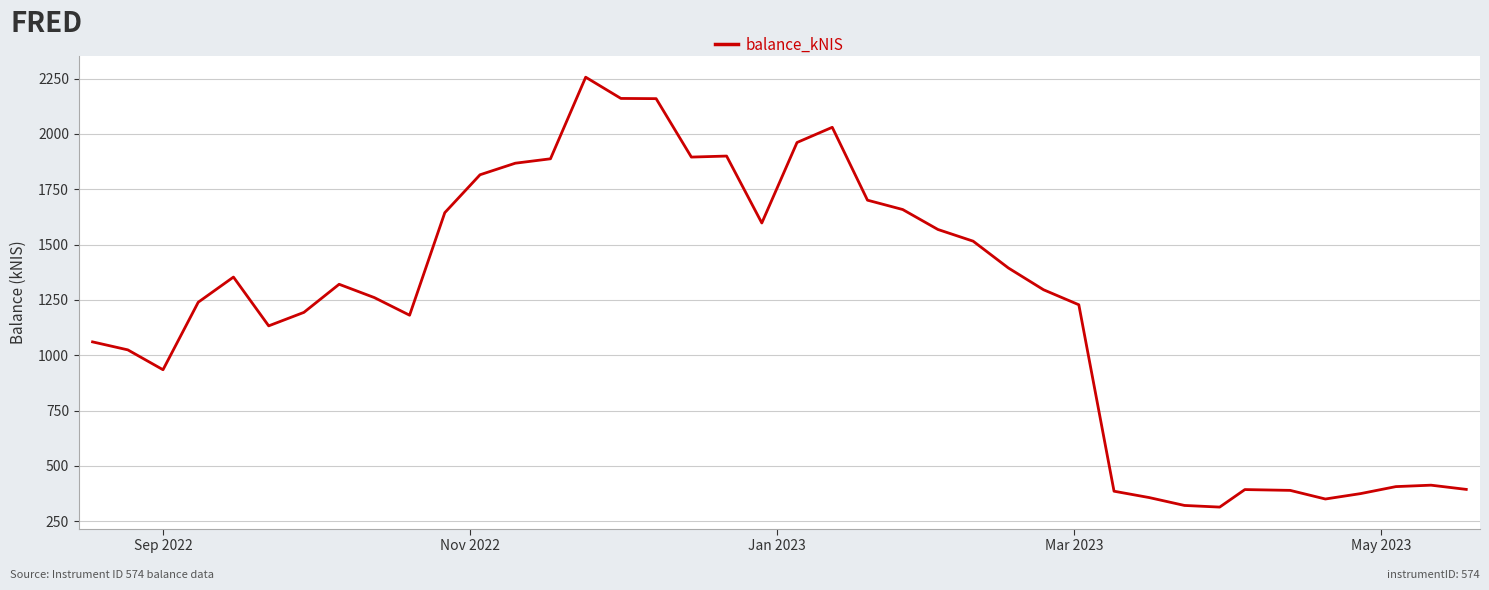

What is the smallest value displayed?

313.6